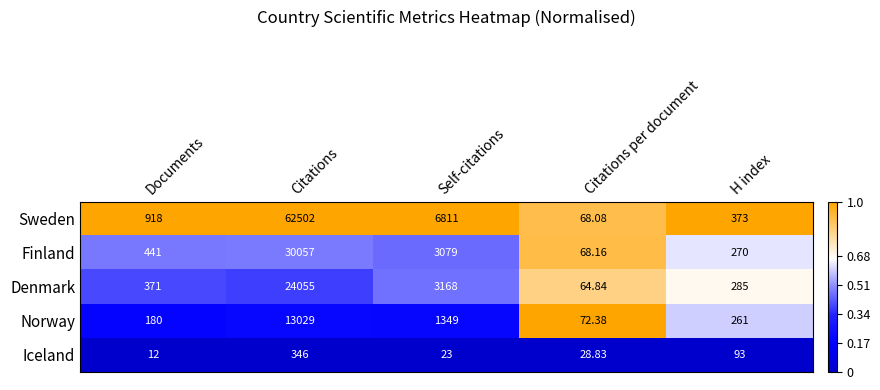

At which category does the chart reach its peak across all series?

Citations